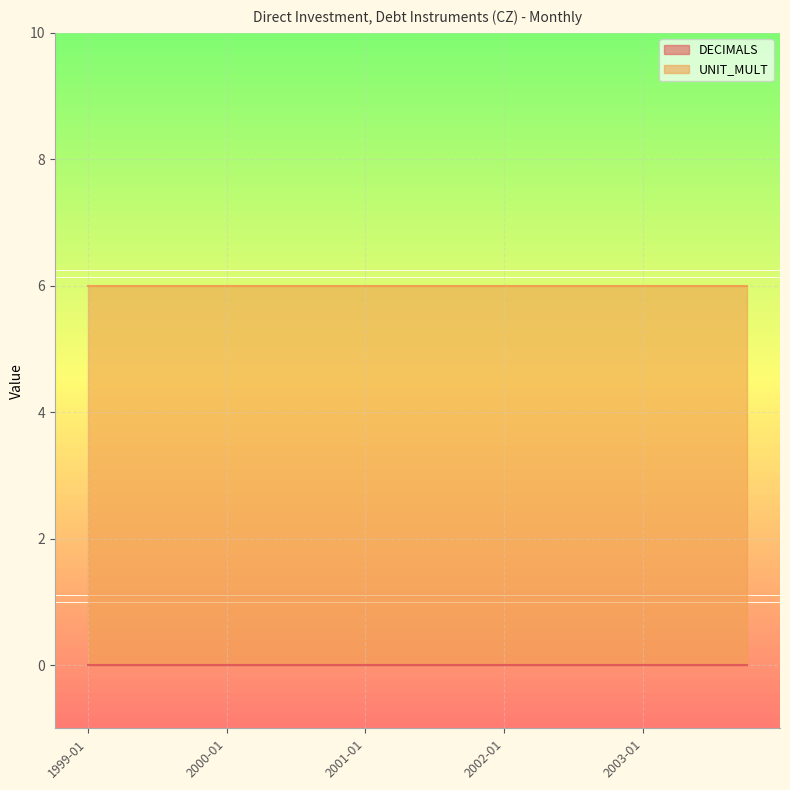

Does the chart have visible grid lines?

Yes